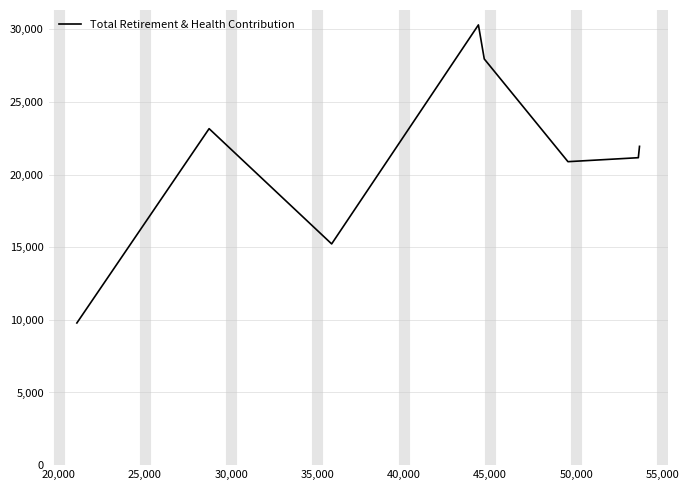

How many values are below 21950?

4